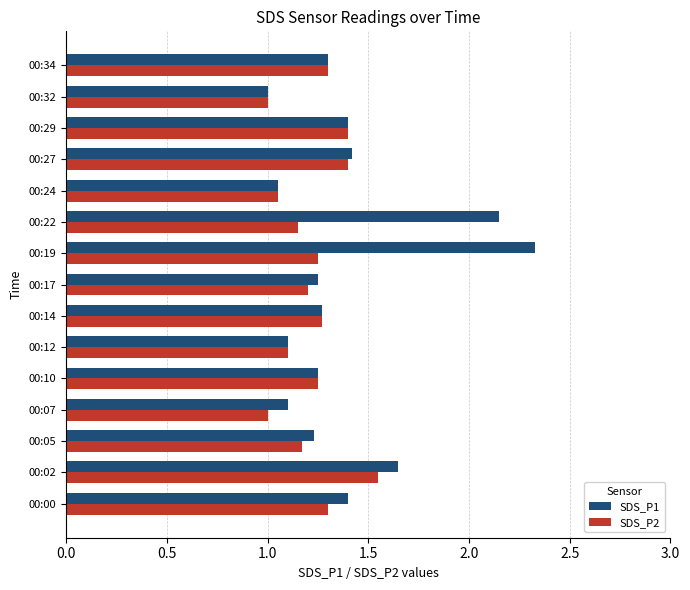

What is the minimum value shown in the chart?

1.0